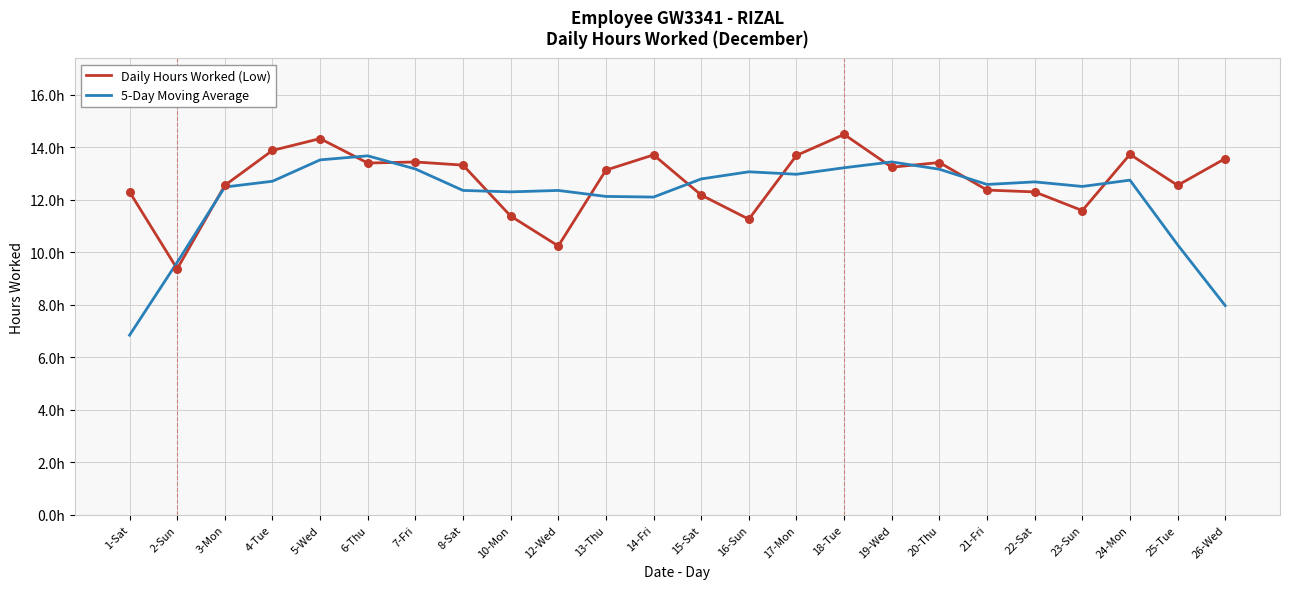

What are all the series names shown in the legend?

Daily Hours Worked (Low), 5-Day Moving Average